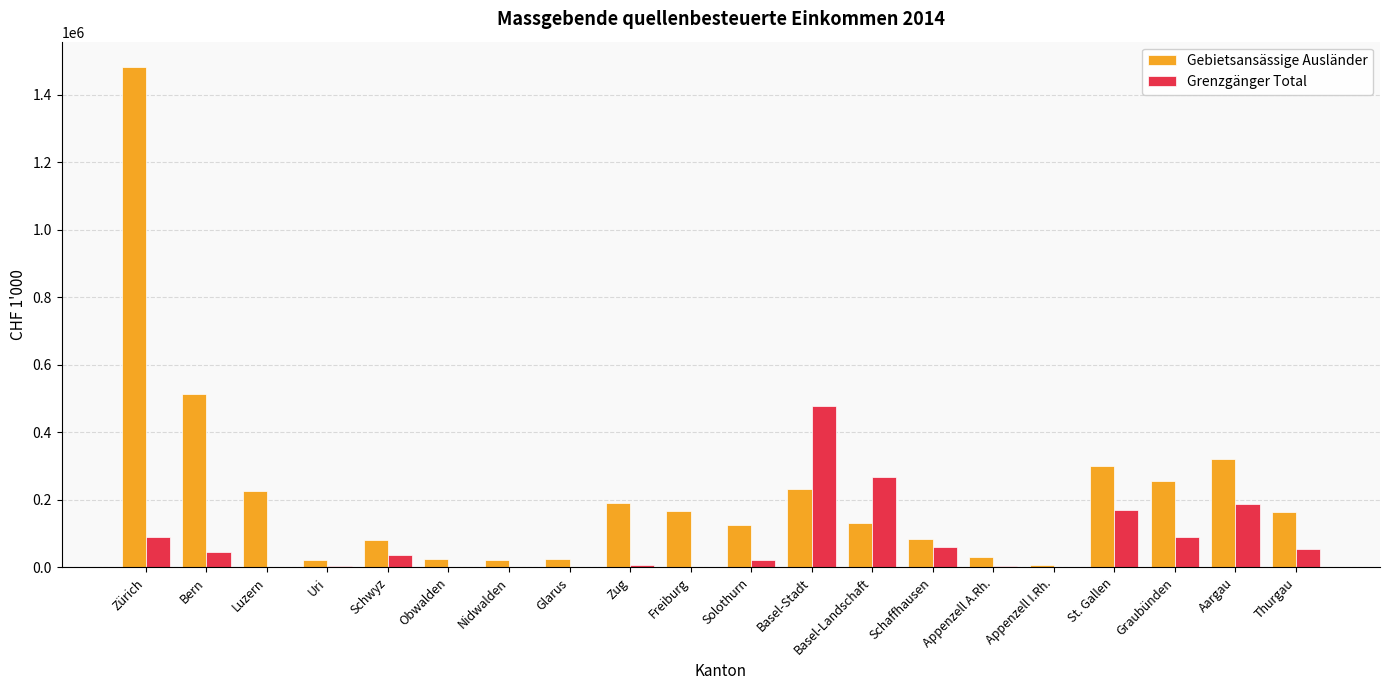

What is the spread (max minus min) of values at Solothurn?

104636.5